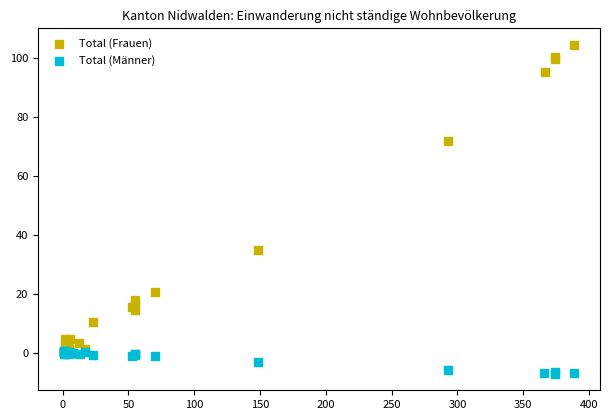

Which series reaches the minimum Y coordinate?

Total (Männer)